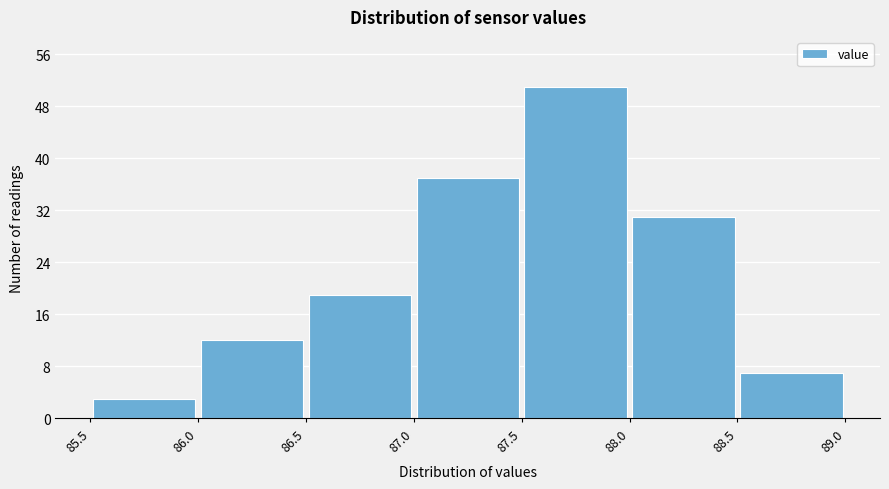

Which range on the x-axis has the tallest bar?

87.5 to 88.0